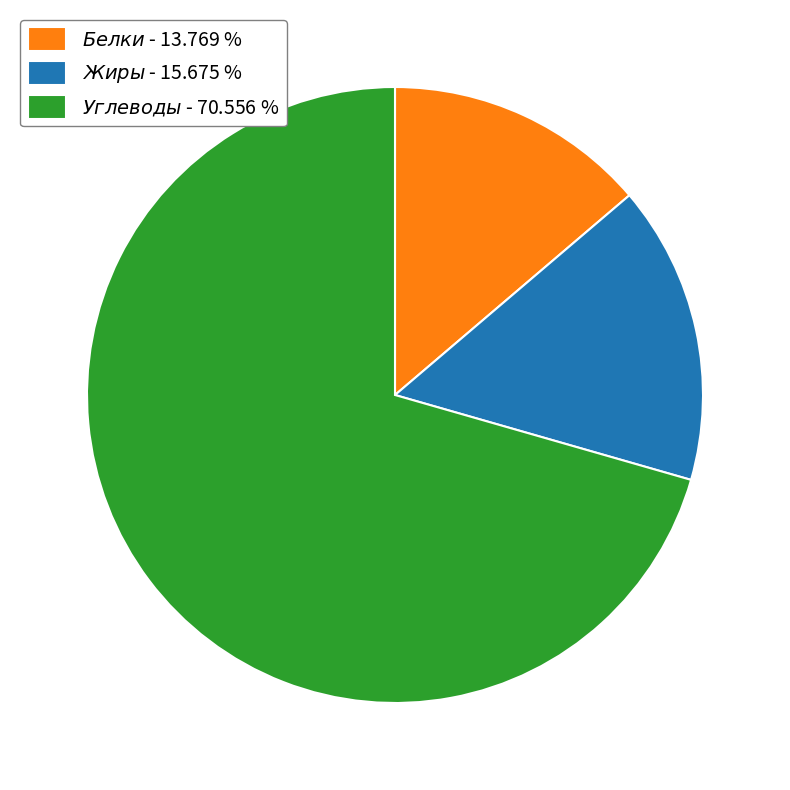

Does any single category account for the majority?

Yes